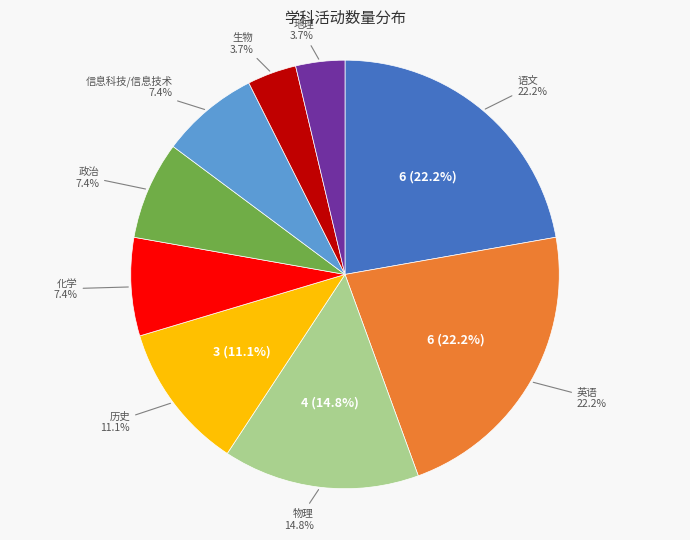

Count the number of slices in the pie.

9